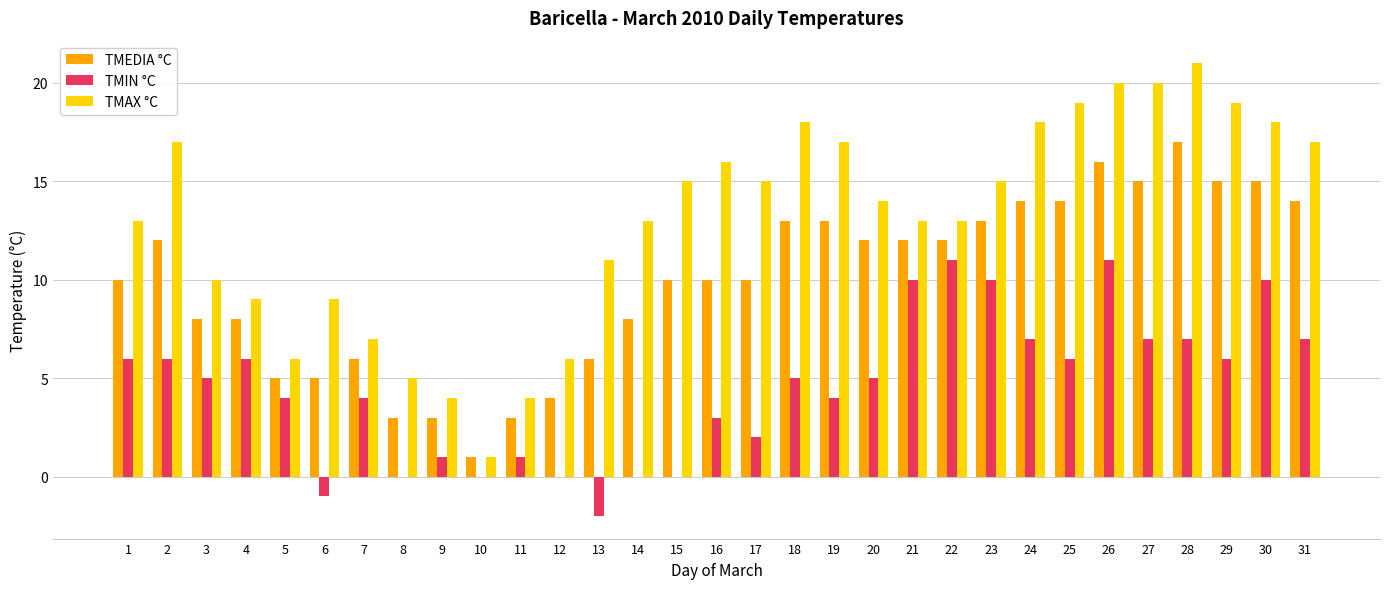

The TMAX °C series shows 20 at 26. True or false?

True